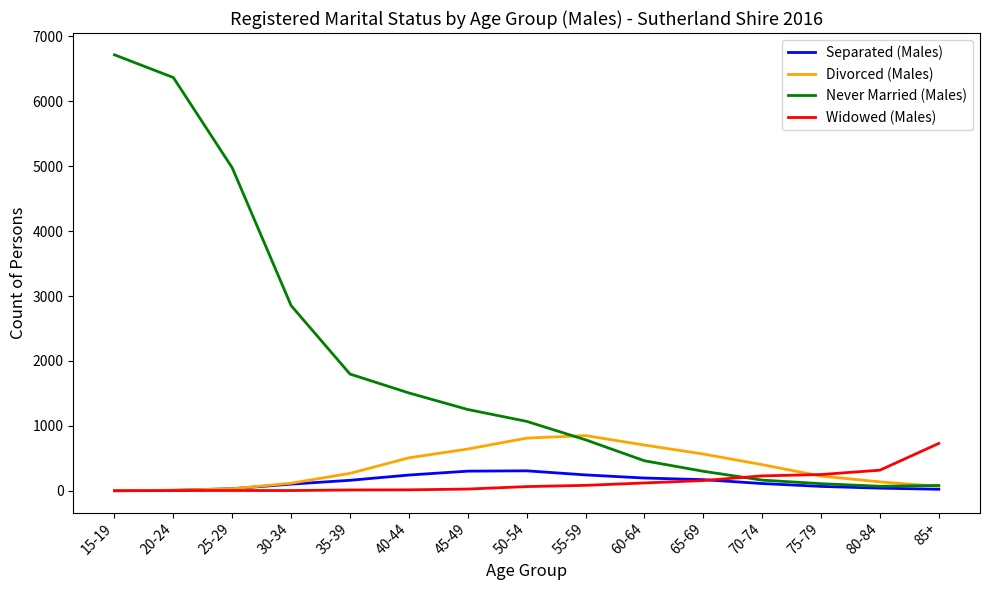

Is this an area chart (filled region under the line)?

No